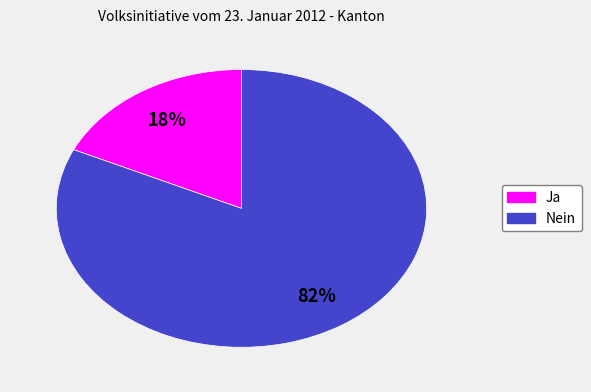

Does Nein represent more than half of the total?

Yes